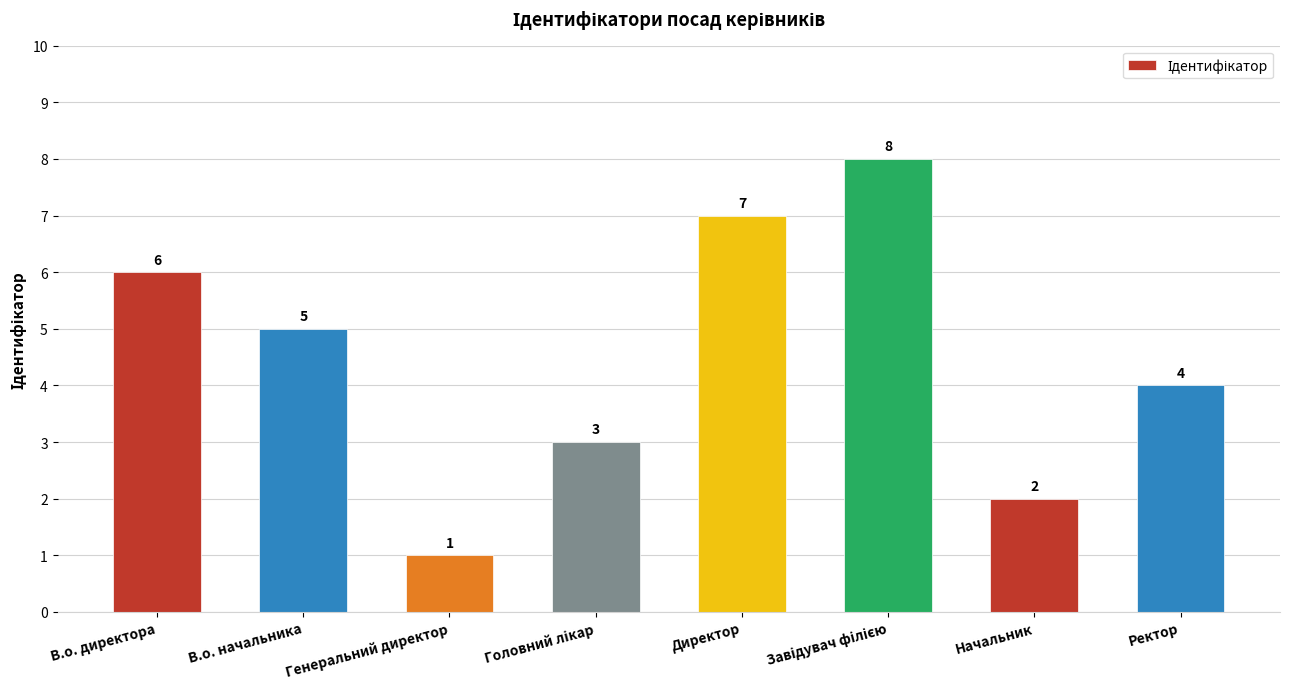

What is the maximum value shown in the chart?

8